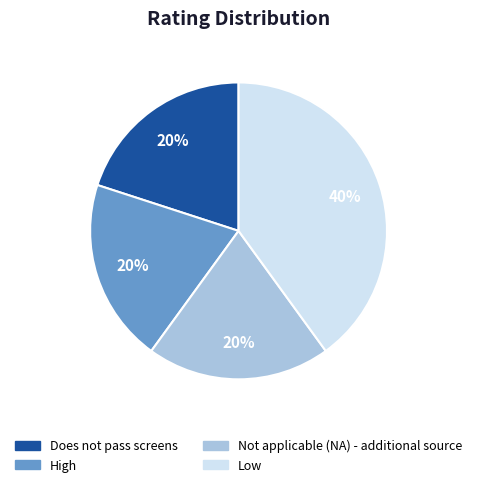

What is the ratio of the value at Does not pass screens to the value at Low?

0.5